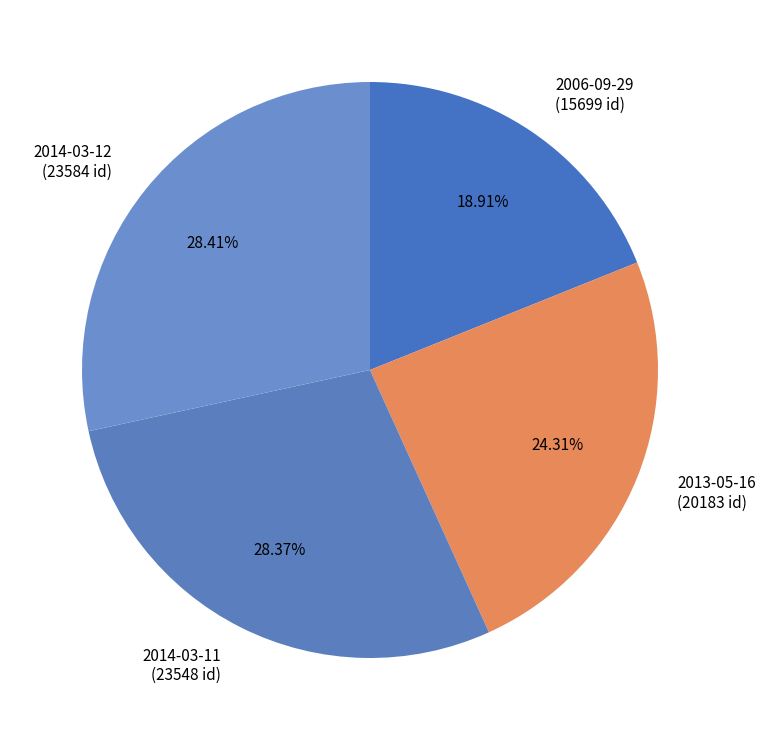

What is the smallest slice in the pie chart?

2006-09-29